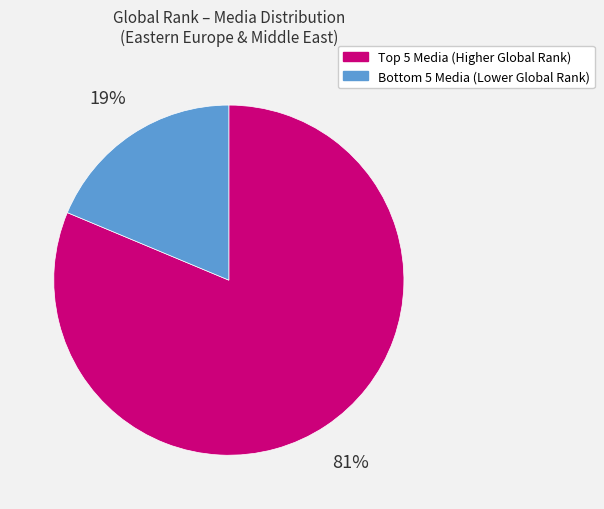

Does any single category account for the majority?

Yes